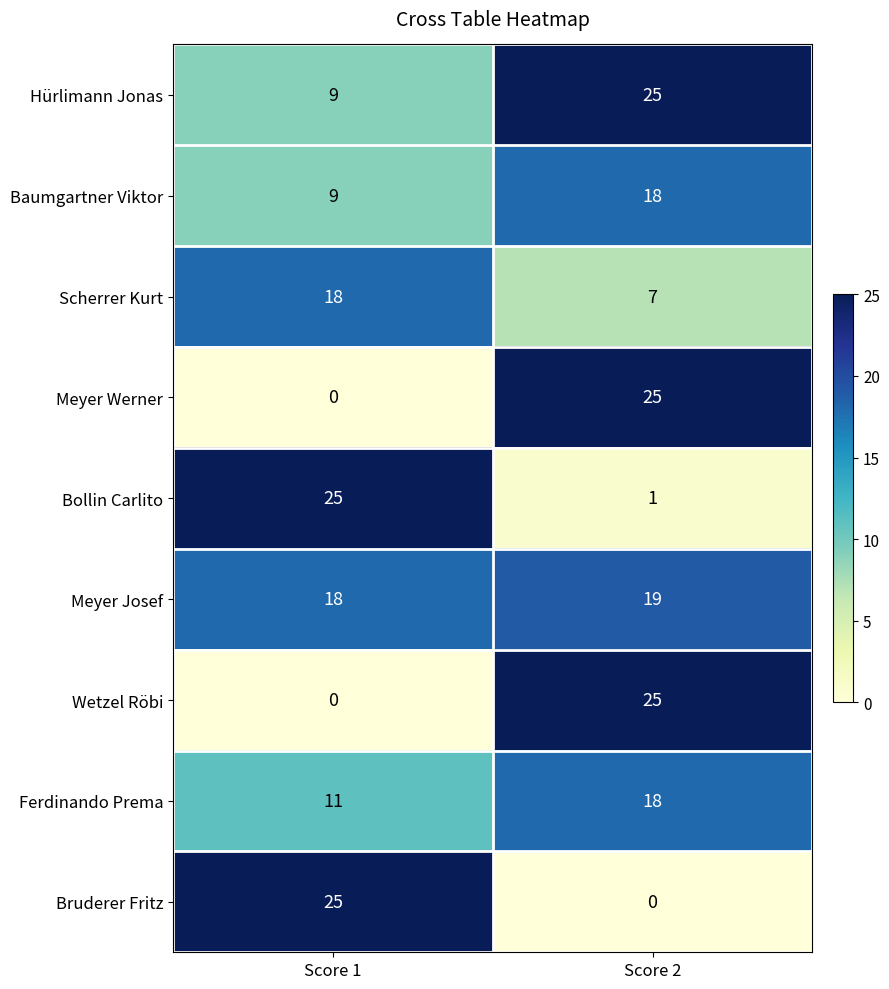

Count the number of categories in the chart.

2